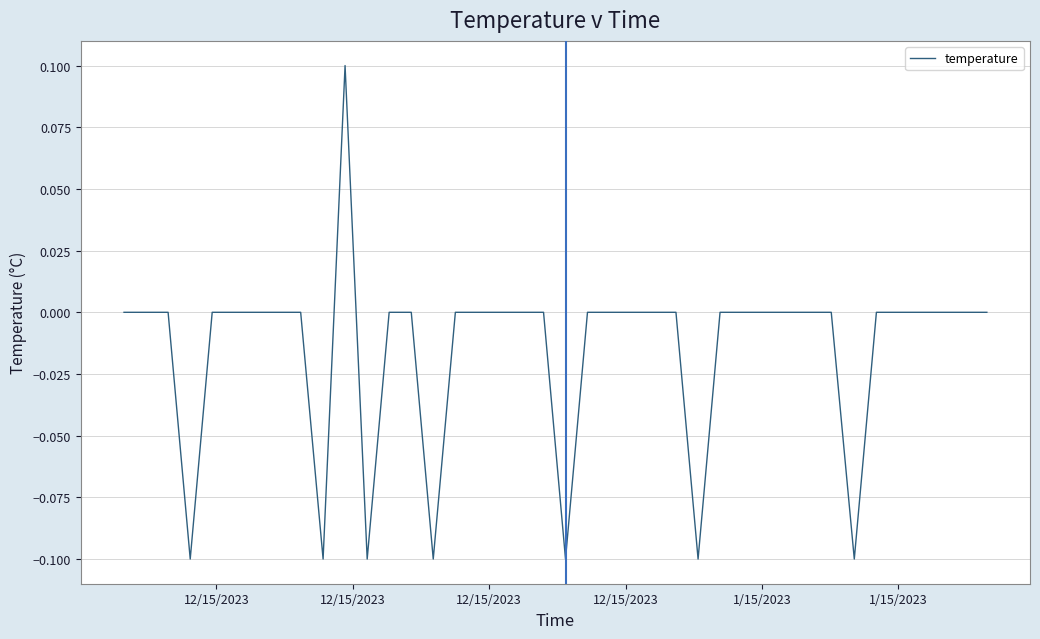

Does the chart display data point markers on the line(s)?

No